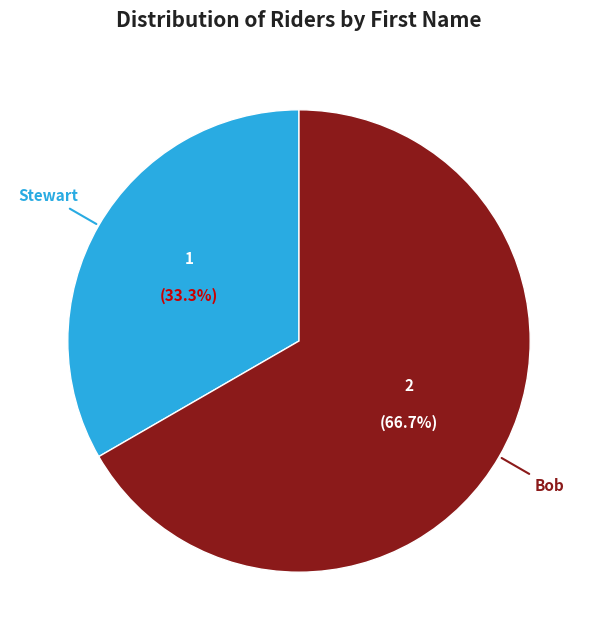

To the nearest percent, what is the difference between the largest and smallest slice percentages?

33%